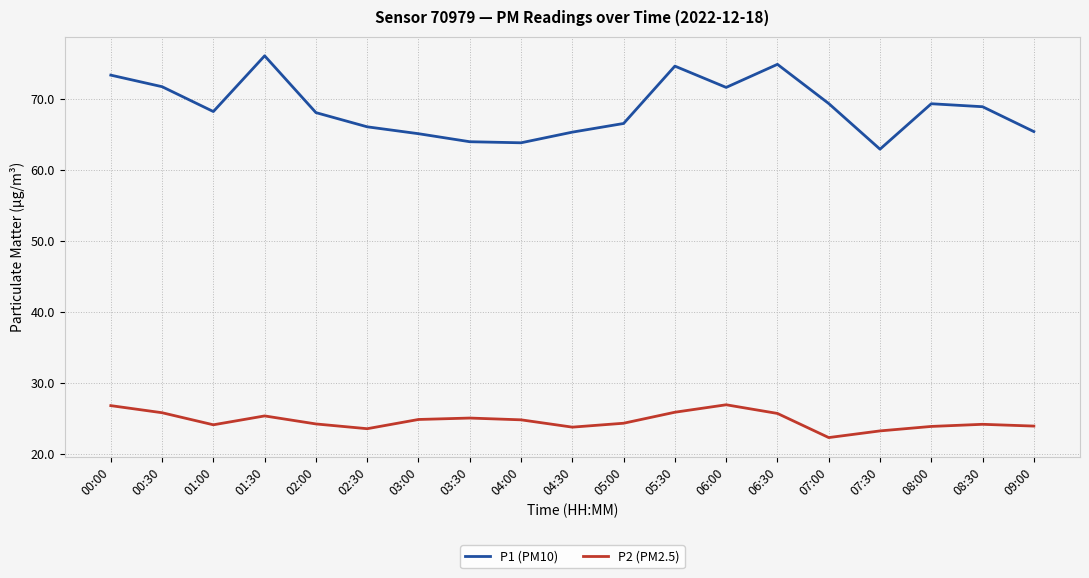

What position from the right is 01:00?

17